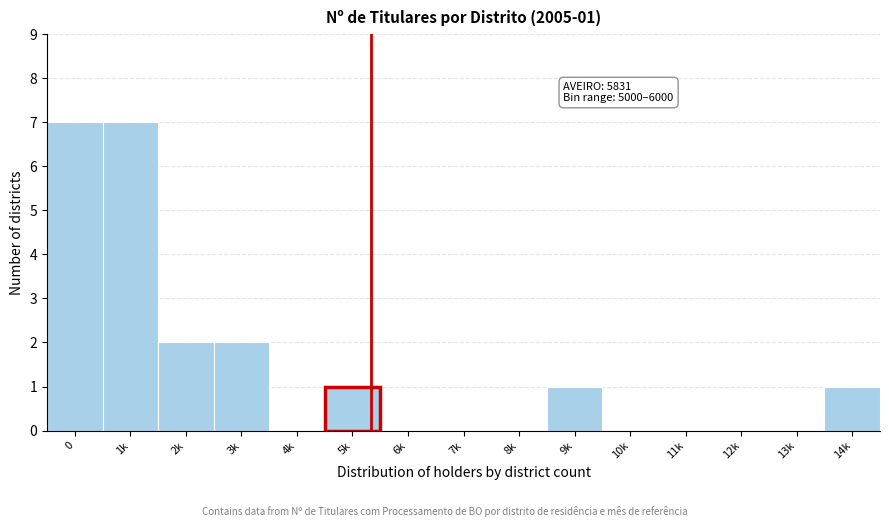

Reading right to left, what are all the values shown in this chart?

14k=1	13k=0	12k=0	11k=0	10k=0	9k=1	8k=0	7k=0	6k=0	5k=1	4k=0	3k=2	2k=2	1k=7	0=7